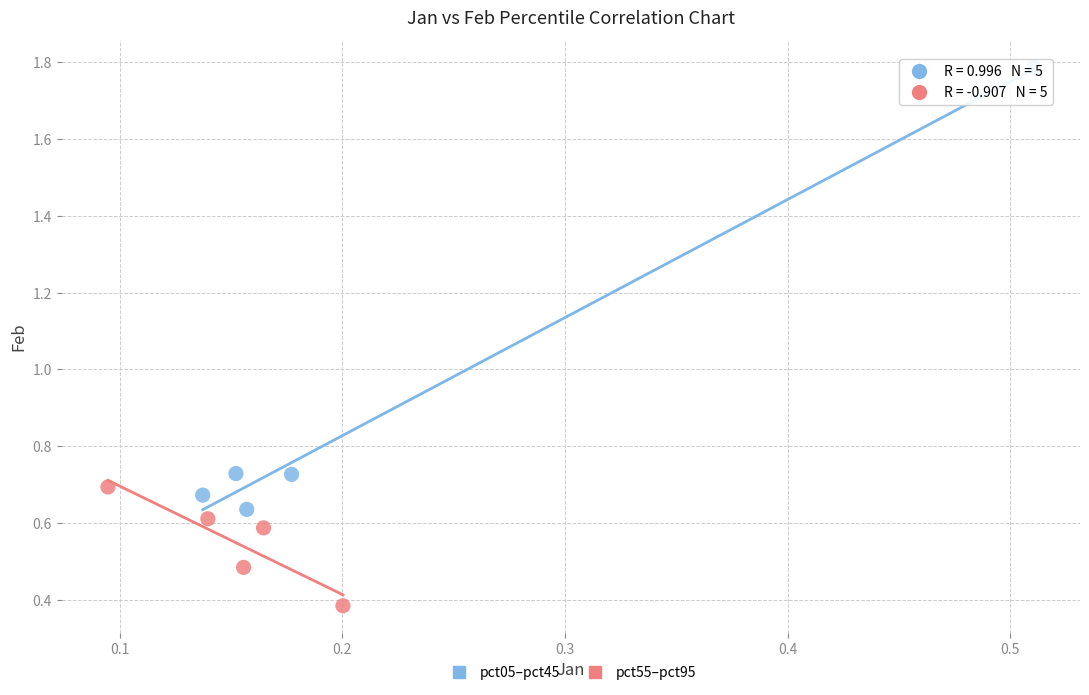

Which series reaches the minimum Y coordinate?

pct55–pct95